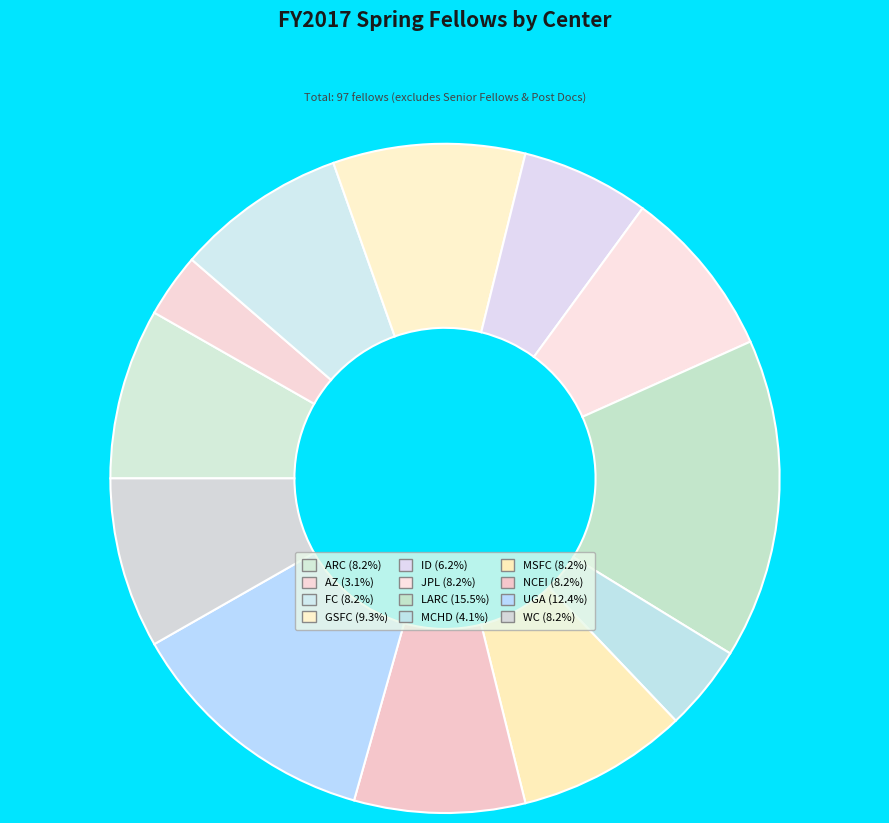

What is the ratio of the value at ID to the value at MCHD?

1.5